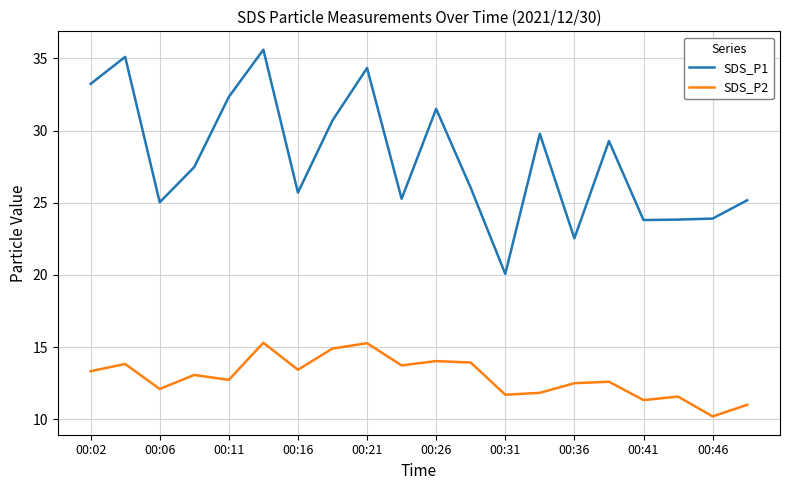

How many values in the SDS_P1 series are below 27?

10